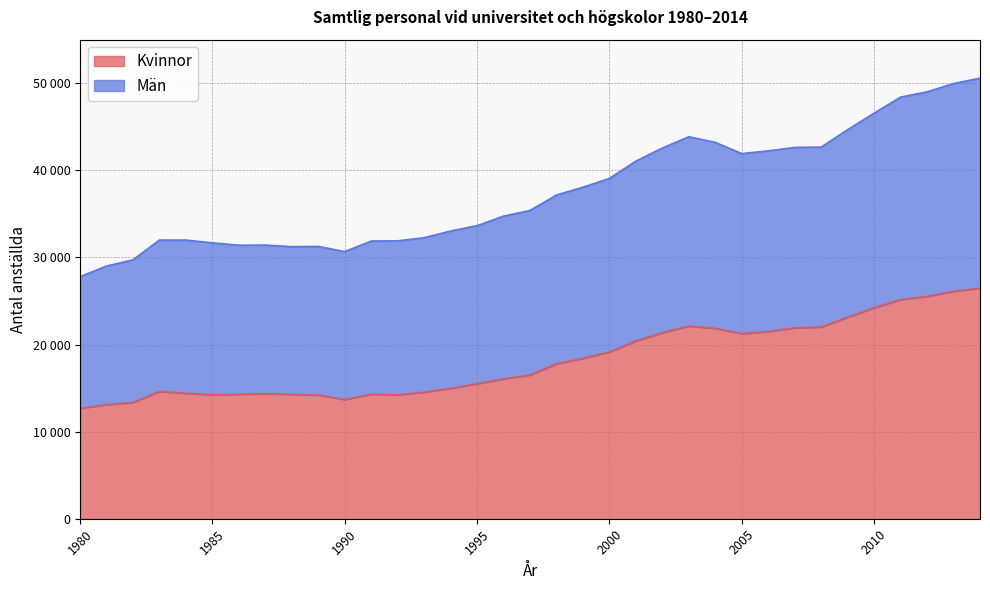

Reading left to right, transcribe all the data shown in this chart.

Kvinnor: 12673.6	13104.9	13349.9	14614.0	14403.7	14229.8	14287.4	14353.4	14282.2	14203.6	13686.6	14299.5	14223.4	14533.1	14966.9	15492.8	16062.8	16495.3	17789.8	18412.0	19142.2	20413.0	21355.5	22111.5	21855.0	21253.4	21489.5	21915.0	22006.6	23137.8	24216.1	25153.5	25524.3	26111.3	26460.3
Män: 27782.2	29010.8	29722.6	31996.2	31987.3	31674.5	31402.7	31416.4	31232.6	31265.0	30666.6	31881.8	31904.1	32263.6	33030.8	33645.5	34742.8	35388.7	37166.6	38058.9	39071.1	41053.8	42561.5	43857.8	43206.2	41922.1	42236.3	42626.2	42668.2	44663.1	46564.3	48401.7	49009.6	49963.1	50576.6